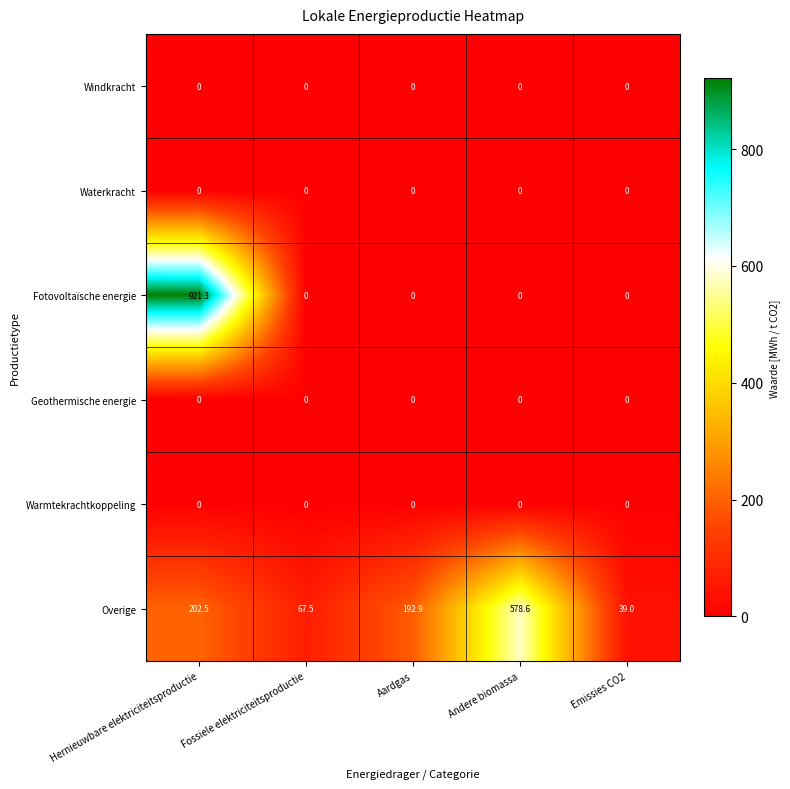

At which category is the sum across all series the highest?

Hernieuwbare elektriciteitsproductie